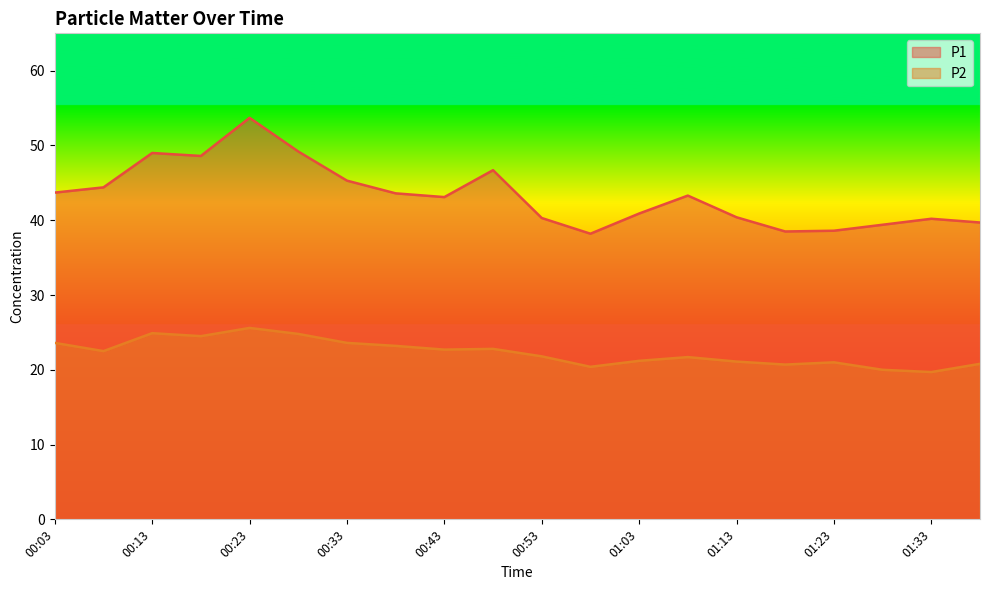

How many lines are shown in the chart?

2